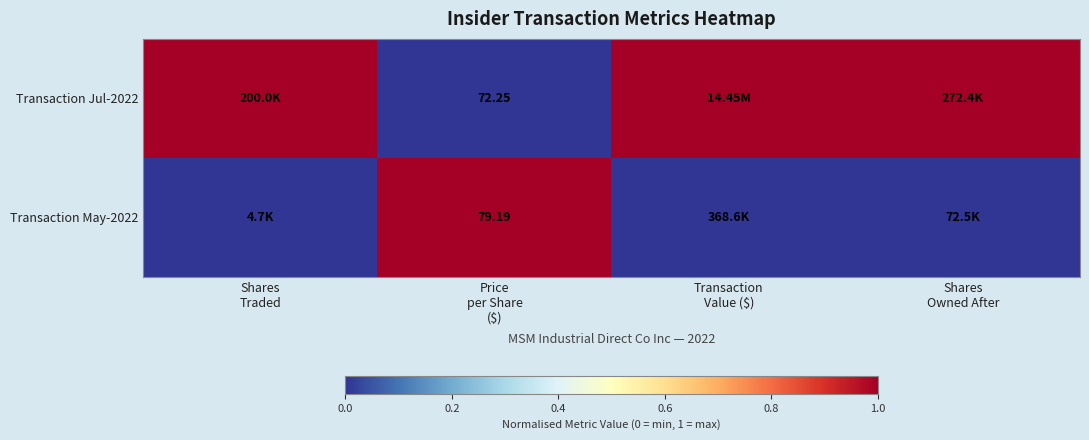

Is the value of Transaction May-2022 at Price per Share ($) greater than the value of Transaction Jul-2022 at Transaction Value ($)?

No